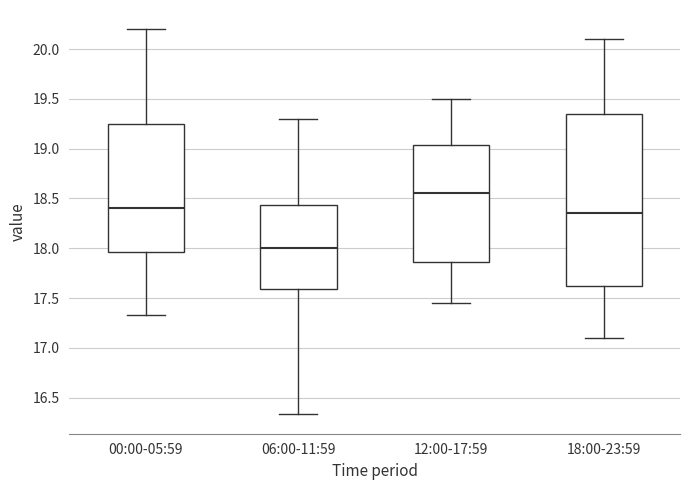

Reading left to right, transcribe this box plot: for each box, give where its median line is, the range the box spans, and where its two whiskers end, as read against the y-axis. The values are not printed on the chart, so give them approximately, as read against the axis.

00:00-05:59: median 18.40, box 17.95 to 19.25, whiskers 17.35 to 20.20
06:00-11:59: median 18.00, box 17.60 to 18.45, whiskers 16.35 to 19.30
12:00-17:59: median 18.55, box 17.85 to 19.05, whiskers 17.45 to 19.50
18:00-23:59: median 18.35, box 17.65 to 19.35, whiskers 17.10 to 20.10